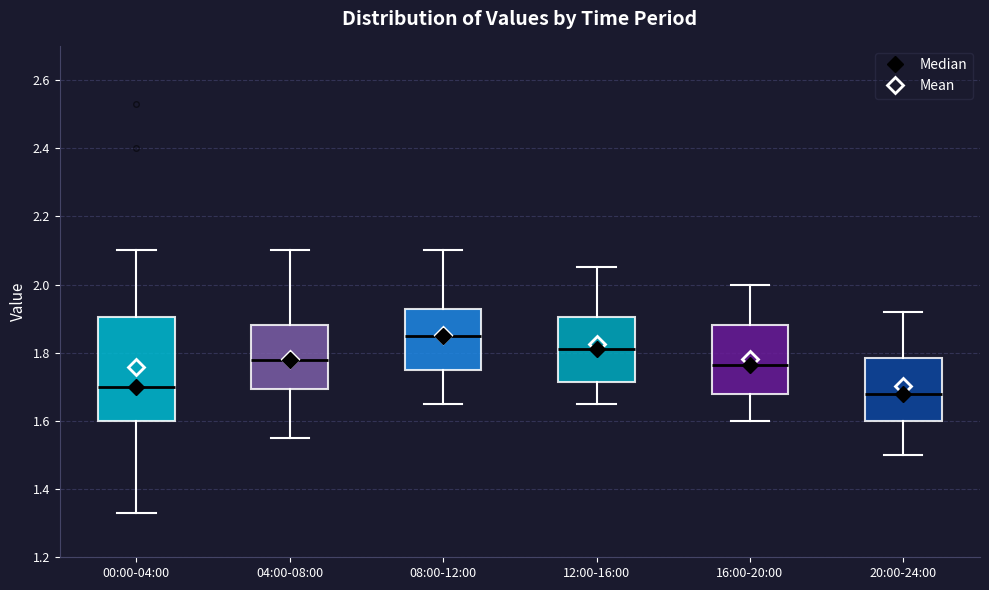

Which box's median line is the lowest?

20:00-24:00